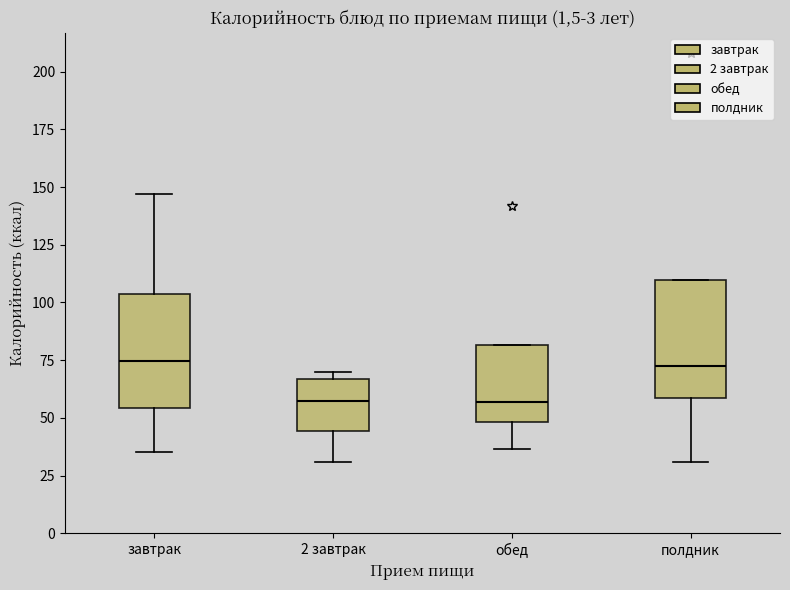

Reading left to right, transcribe this box plot: for each box, give where its median line is, the range the box spans, and where its two whiskers end, as read against the y-axis. The values are not printed on the chart, so give them approximately, as read against the axis.

завтрак: median 75, box 55 to 105, whiskers 35 to 145
2 завтрак: median 55, box 45 to 65, whiskers 30 to 70
обед: median 55, box 50 to 80, whiskers 35 to 80
полдник: median 75, box 60 to 110, whiskers 30 to 110